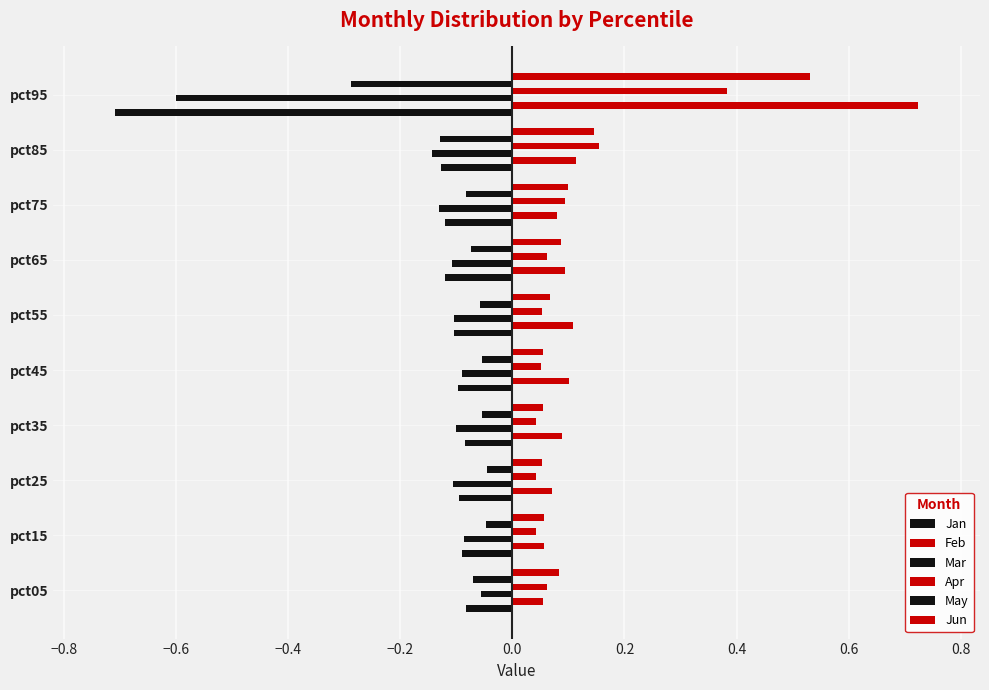

Reading left to right, transcribe all the data shown in this chart.

Jan: -0.1	-0.1	-0.1	-0.1	-0.1	-0.1	-0.1	-0.1	-0.1	-0.7
Feb: 0.1	0.1	0.1	0.1	0.1	0.1	0.1	0.1	0.1	0.7
Mar: -0.1	-0.1	-0.1	-0.1	-0.1	-0.1	-0.1	-0.1	-0.1	-0.6
Apr: 0.1	0.0	0.0	0.0	0.1	0.1	0.1	0.1	0.2	0.4
May: -0.1	-0.0	-0.0	-0.1	-0.1	-0.1	-0.1	-0.1	-0.1	-0.3
Jun: 0.1	0.1	0.1	0.1	0.1	0.1	0.1	0.1	0.1	0.5